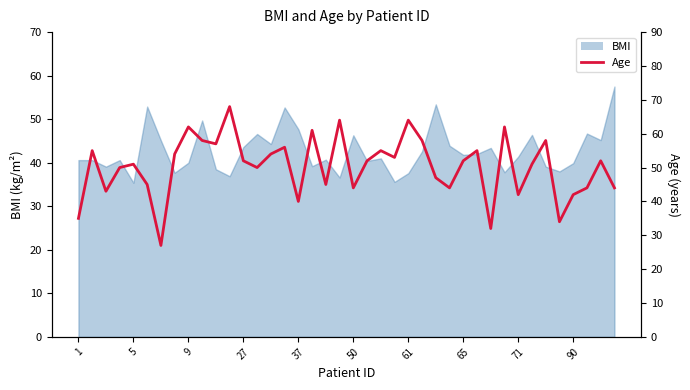

The value at 34 is 14. True or false?

False